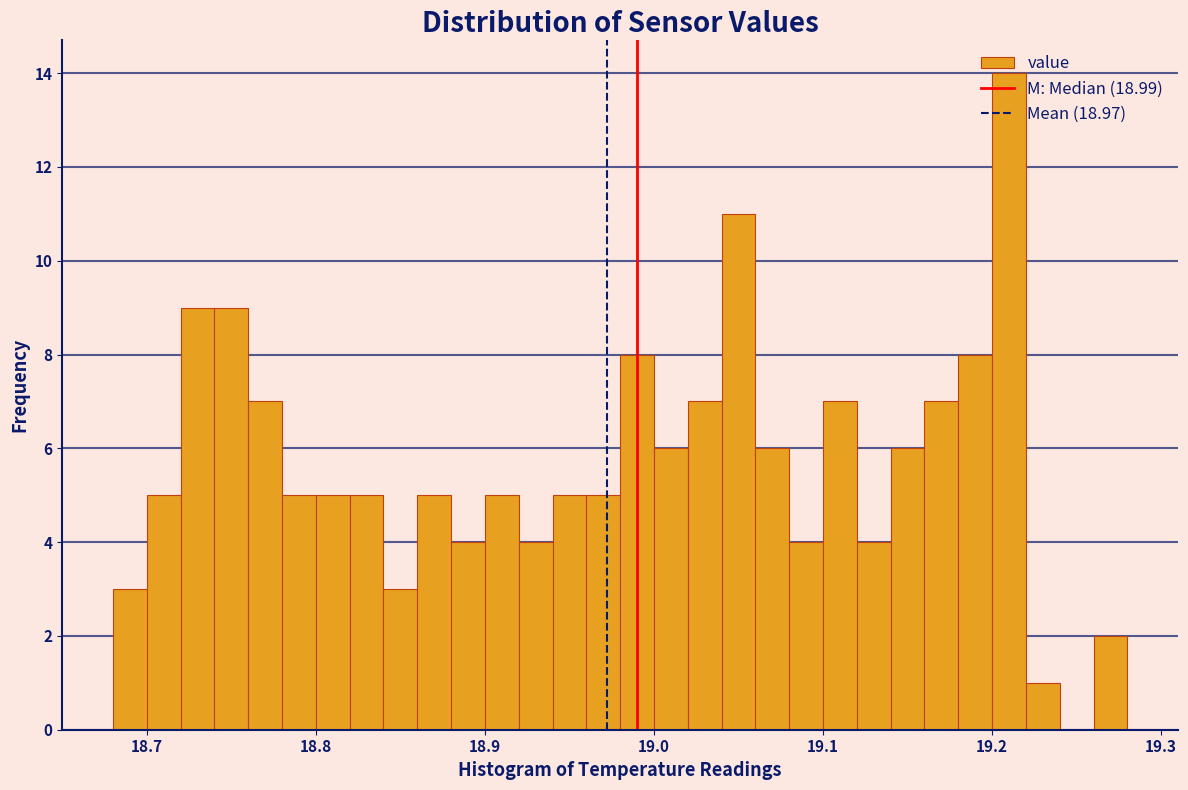

Read against the x-axis, roughly where is the centre of the tallest bar?

19.21